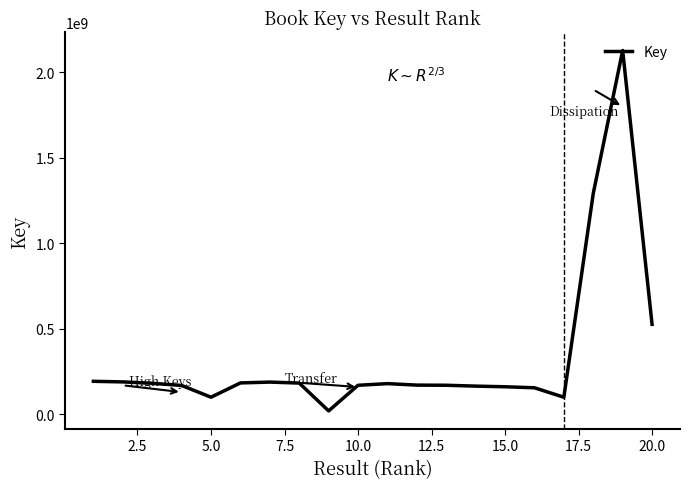

What is the maximum value shown in the chart?

2128808557